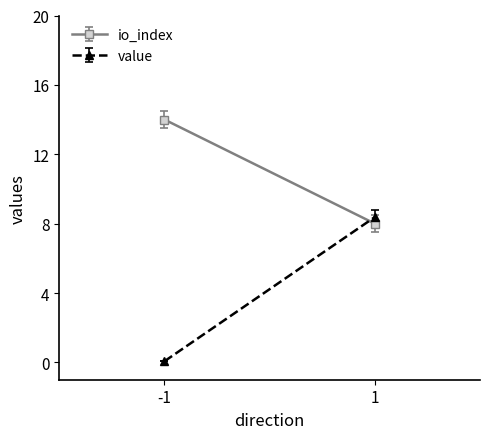

What are all the series names shown in the legend?

io_index, value